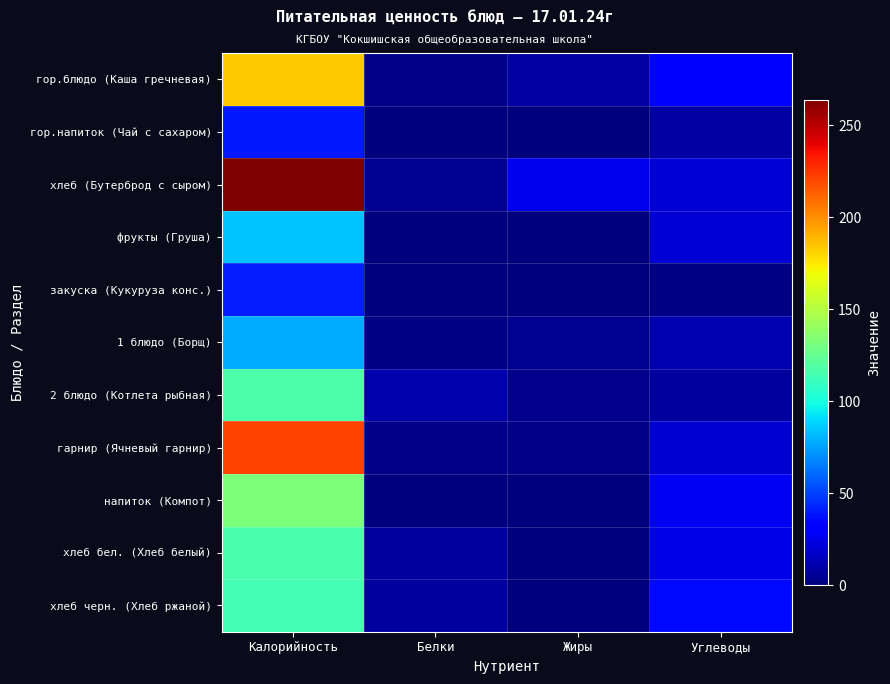

Reading right to left, transcribe all the data shown in this chart.

гор.блюдо (Каша гречневая): Углеводы=29.0	Жиры=9.0	Белки=3.0	Калорийность=183.0
гор.напиток (Чай с сахаром): Углеводы=9.0	Жиры=0.0	Белки=1.0	Калорийность=40.0
хлеб (Бутерброд с сыром): Углеводы=20.0	Жиры=25.0	Белки=5.0	Калорийность=264.0
фрукты (Груша): Углеводы=20.0	Жиры=1.0	Белки=1.0	Калорийность=84.0
закуска (Кукуруза конс.): Углеводы=2.0	Жиры=0.0	Белки=1.0	Калорийность=41.0
1 блюдо (Борщ): Углеводы=11.8	Жиры=4.9	Белки=1.8	Калорийность=78.0
2 блюдо (Котлета рыбная): Углеводы=7.5	Жиры=3.5	Белки=10.7	Калорийность=117.0
гарнир (Ячневый гарнир): Углеводы=19.1	Жиры=2.3	Белки=3.1	Калорийность=221.0
напиток (Компот): Углеводы=27.6	Жиры=0.5	Белки=0.8	Калорийность=132.0
хлеб бел. (Хлеб белый): Углеводы=24.0	Жиры=1.0	Белки=8.0	Калорийность=116.0
хлеб черн. (Хлеб ржаной): Углеводы=36.0	Жиры=1.0	Белки=7.5	Калорийность=114.0